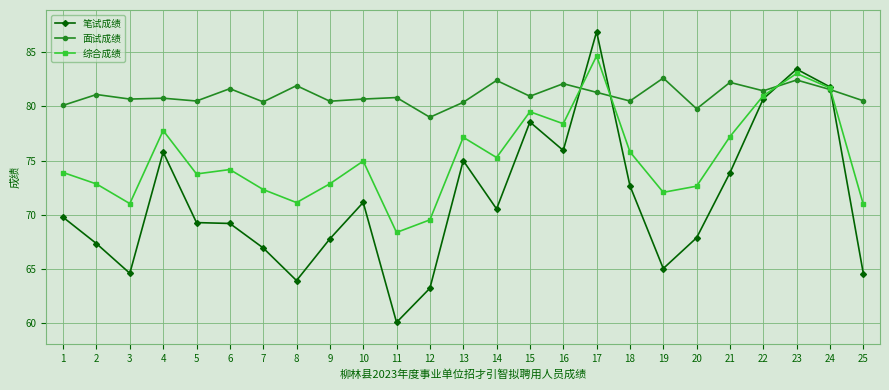

How many series are shown in this chart?

3